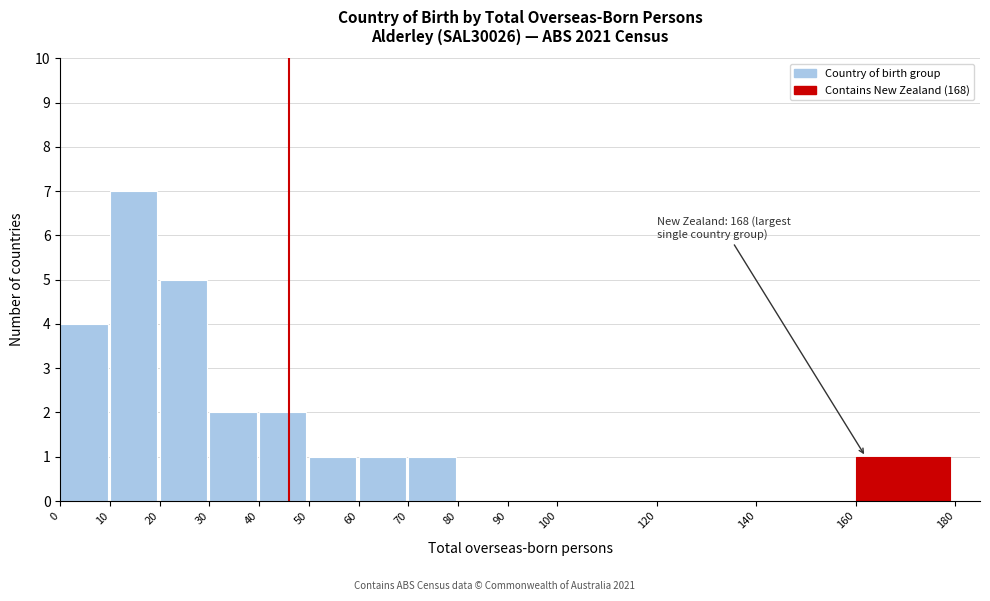

Which range on the x-axis has the tallest bar?

10 to 20